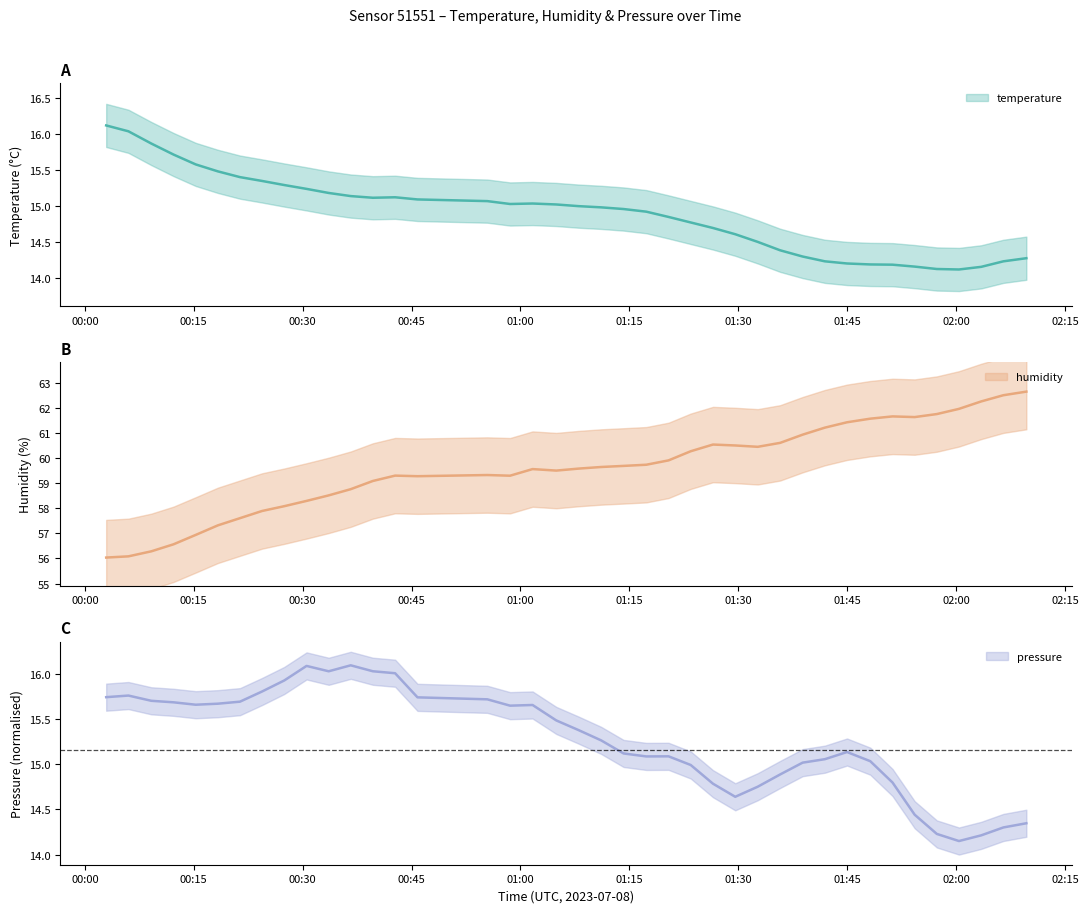

Does the chart display data point markers on the line(s)?

No